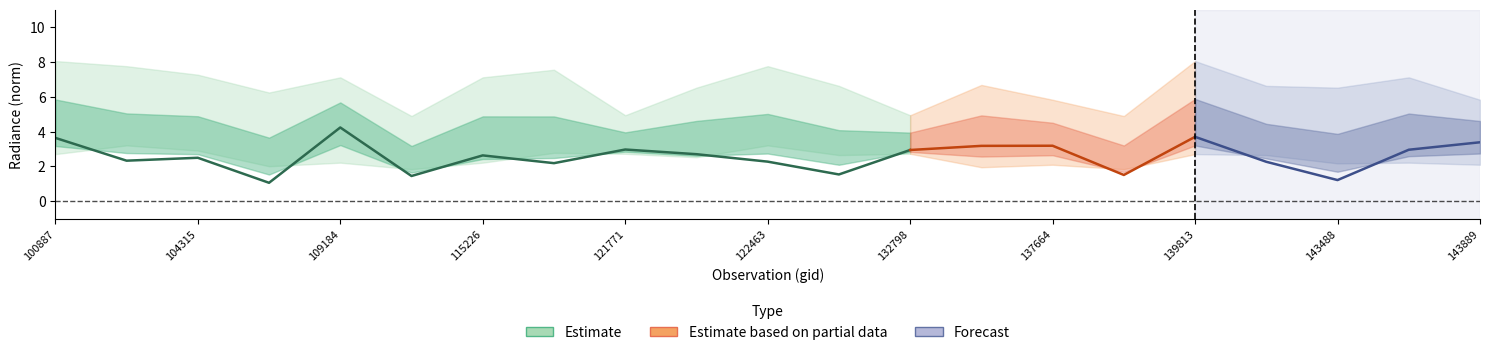

True or false: rade9_bin_3q and rade9_bin_mdn cross at least once.

False